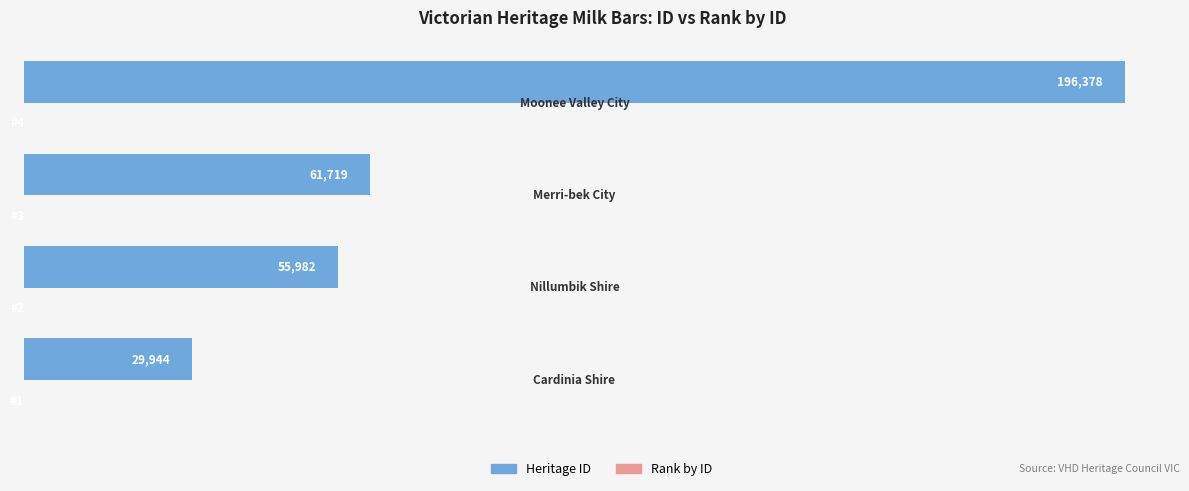

Which series has the largest total across all categories?

Heritage ID